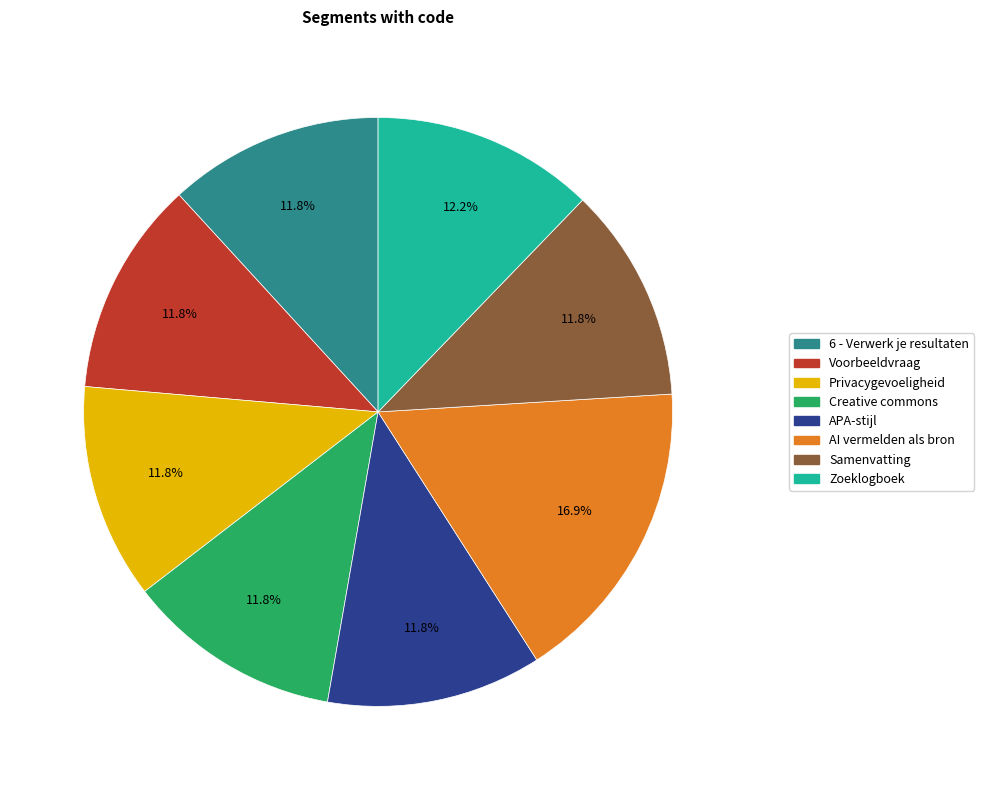

Is there a majority slice in this chart?

No